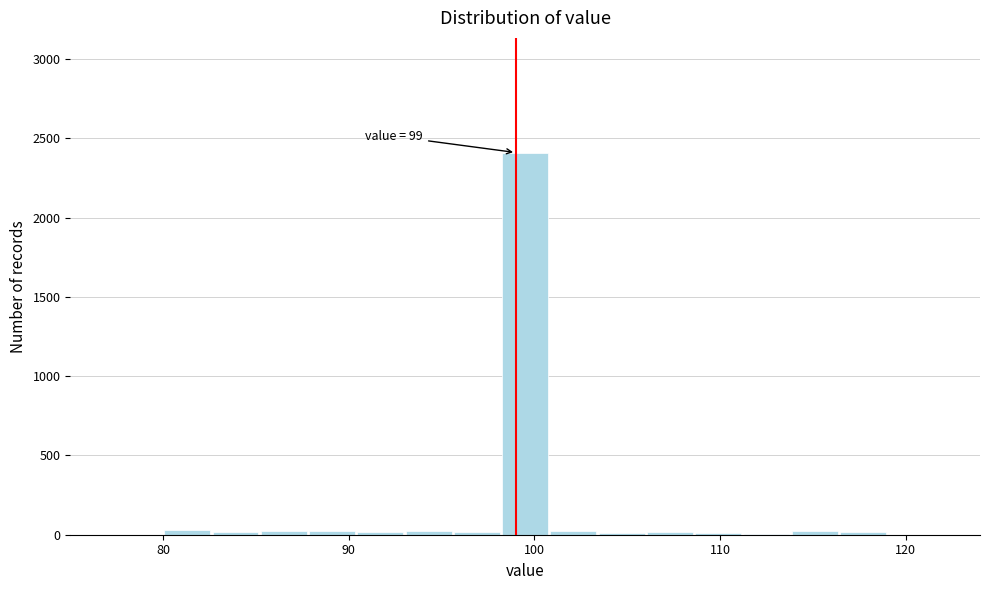

Around what value on the x-axis is the tallest bar? Give the approximate position of its centre, as read against the axis.

100